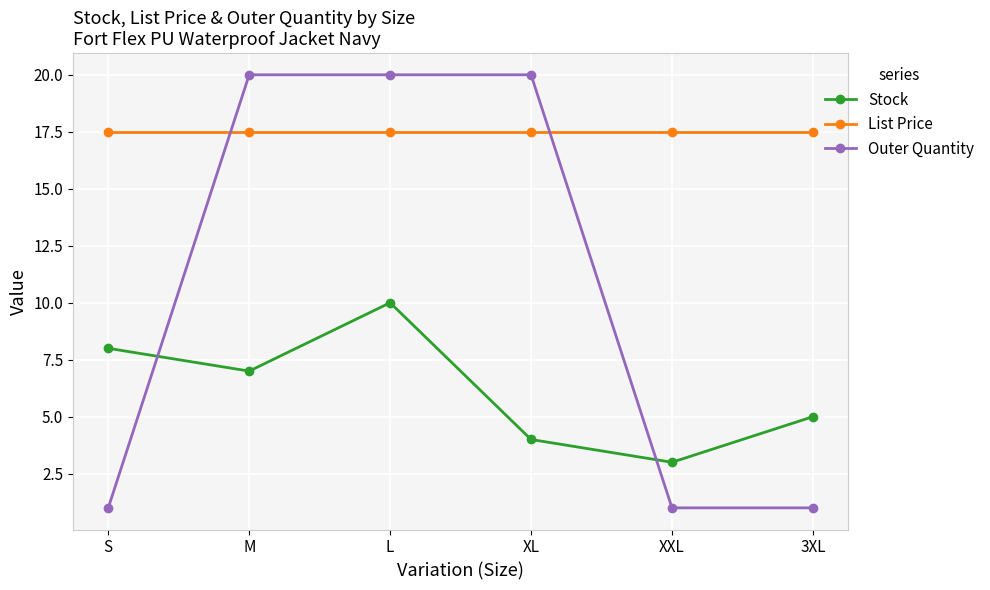

Rank the series at XL from highest to lowest value.

Outer Quantity, List Price, Stock